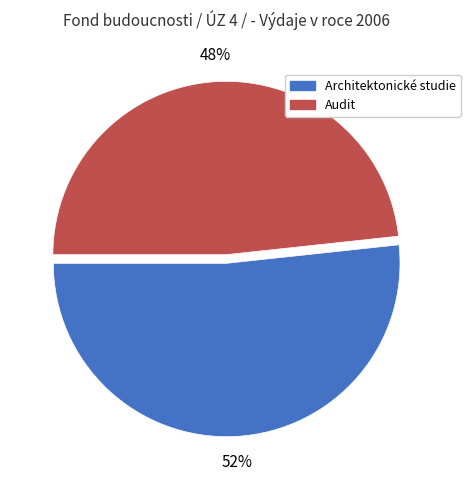

Which slice represents more than half of the pie?

Architektonické studie